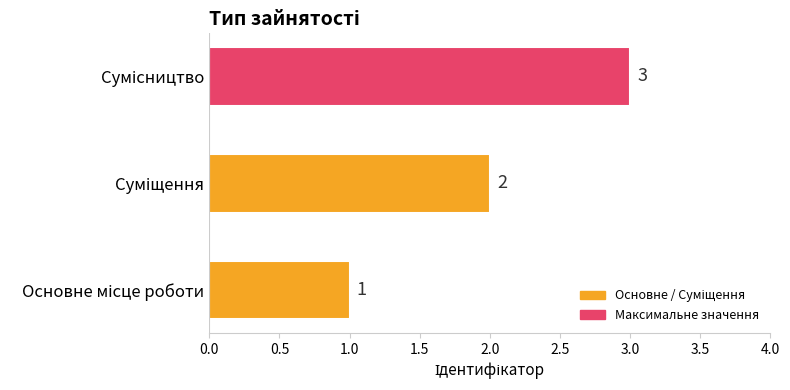

What is the sum of all values?

6